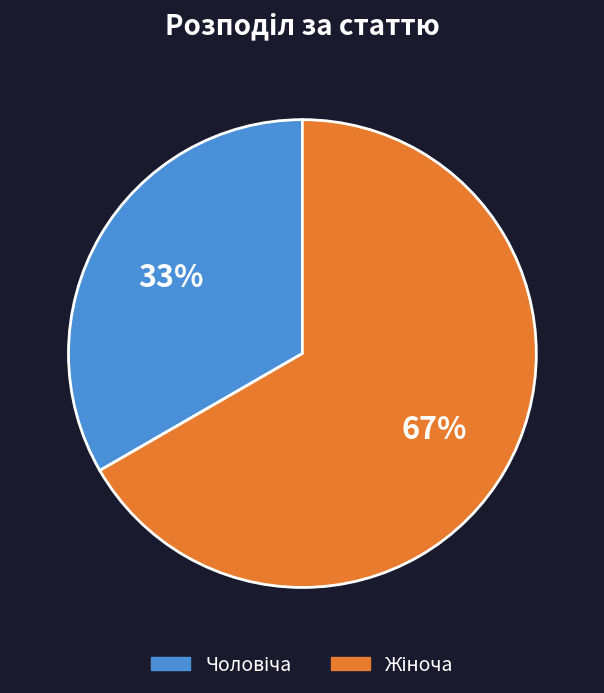

Is there a majority slice in this chart?

Yes